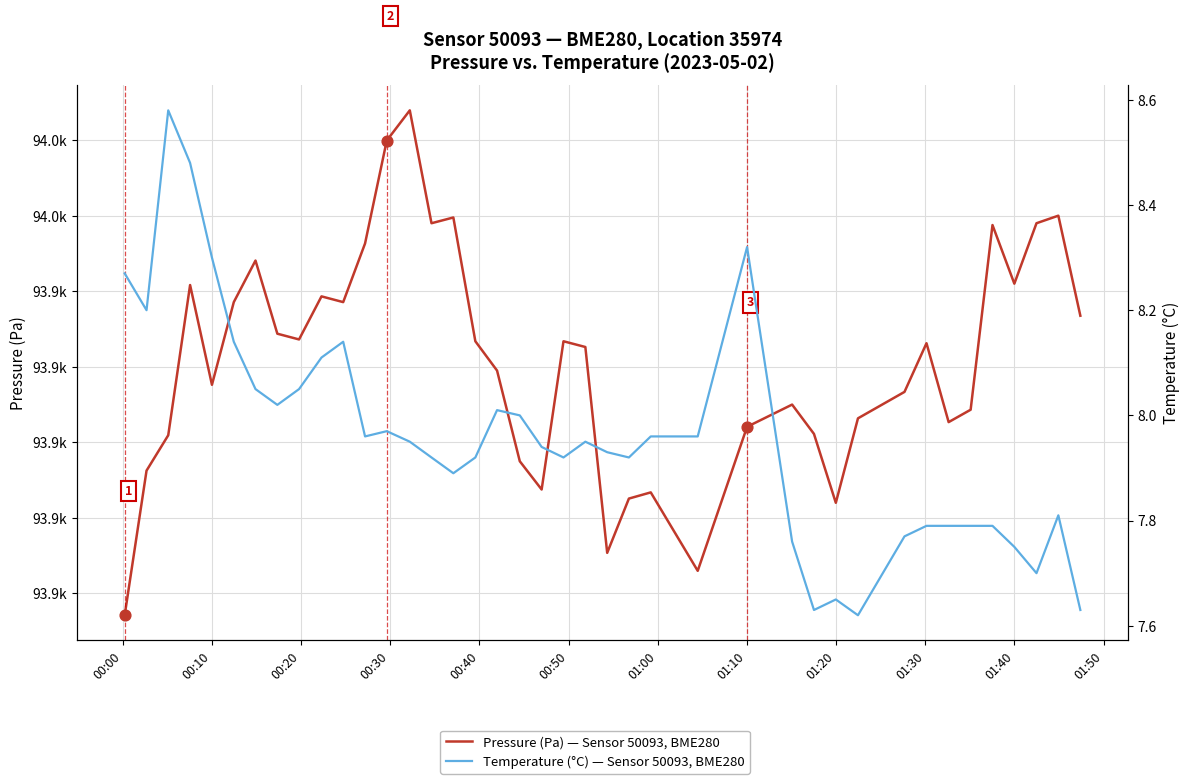

Is the value of Pressure (Pa) — Sensor 50093, BME280 at 01:10 greater than the value of Temperature (°C) — Sensor 50093, BME280 at 26?

Yes